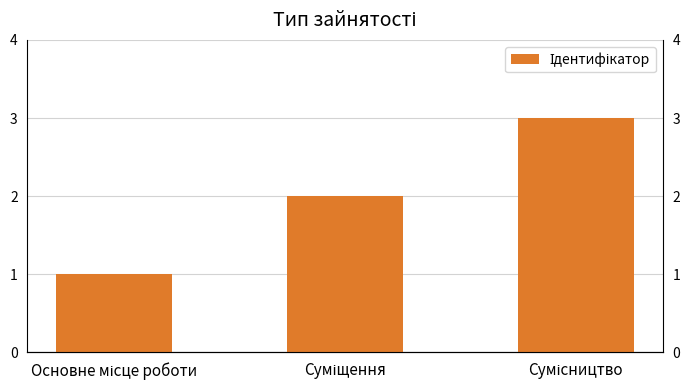

What is the difference between the values at Основне місце роботи and Суміщення?

1